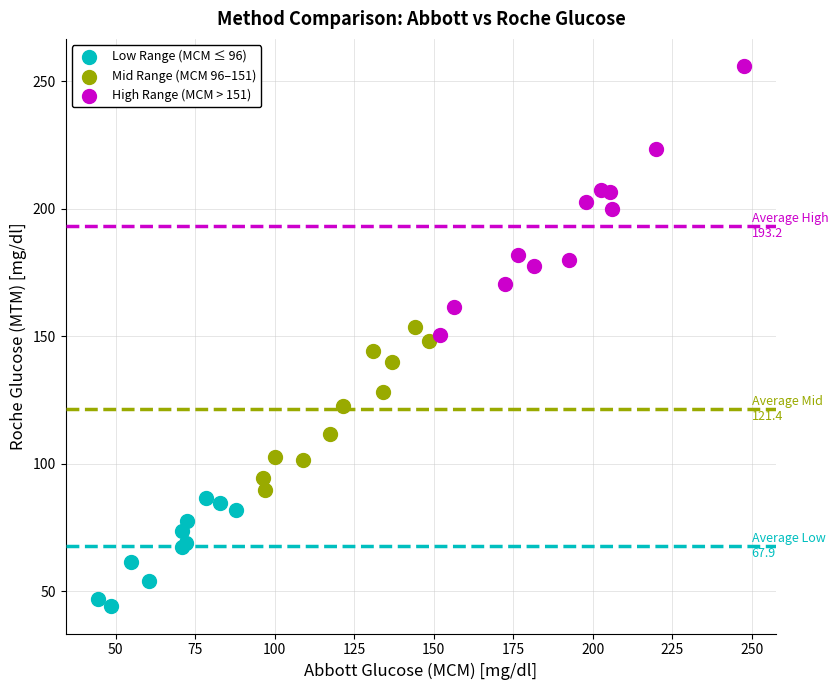

Which series reaches the maximum Y coordinate?

High Range (MCM > 151)